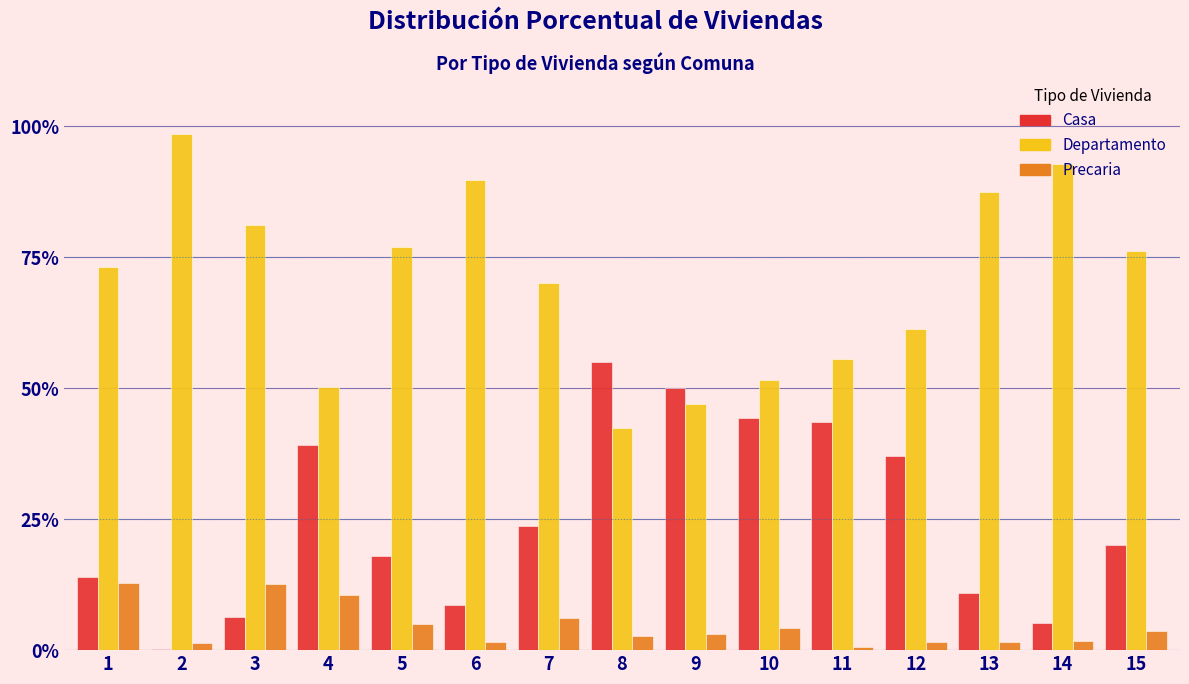

What is the greatest value displayed?

98.5